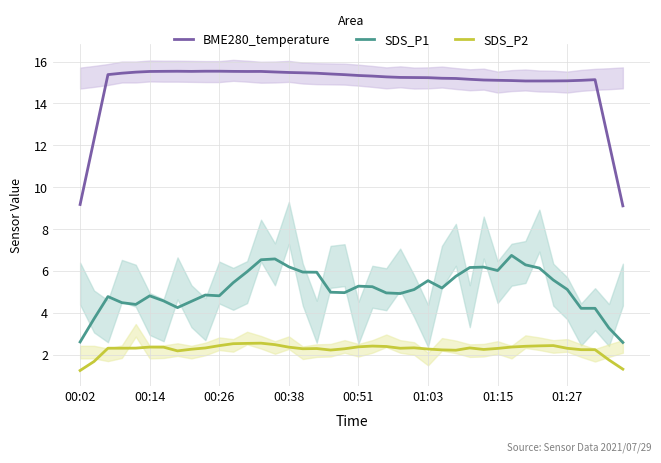

How many categories are shown in the chart?

40